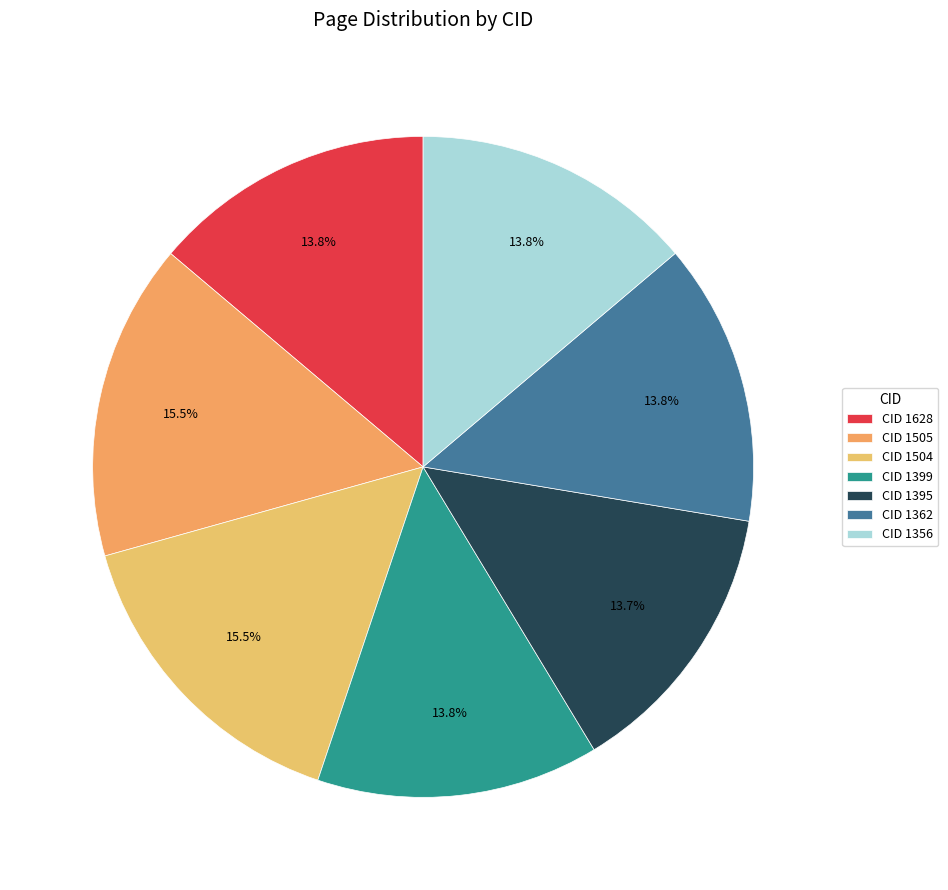

How many segments does this pie chart have?

7